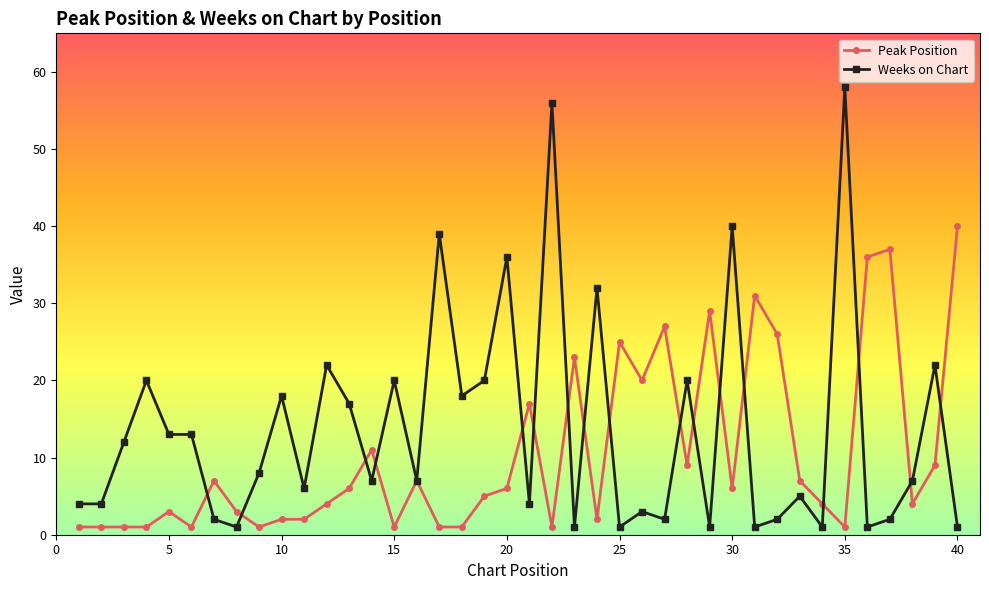

What is the value of the Weeks on Chart point at the 19th from the left?

20